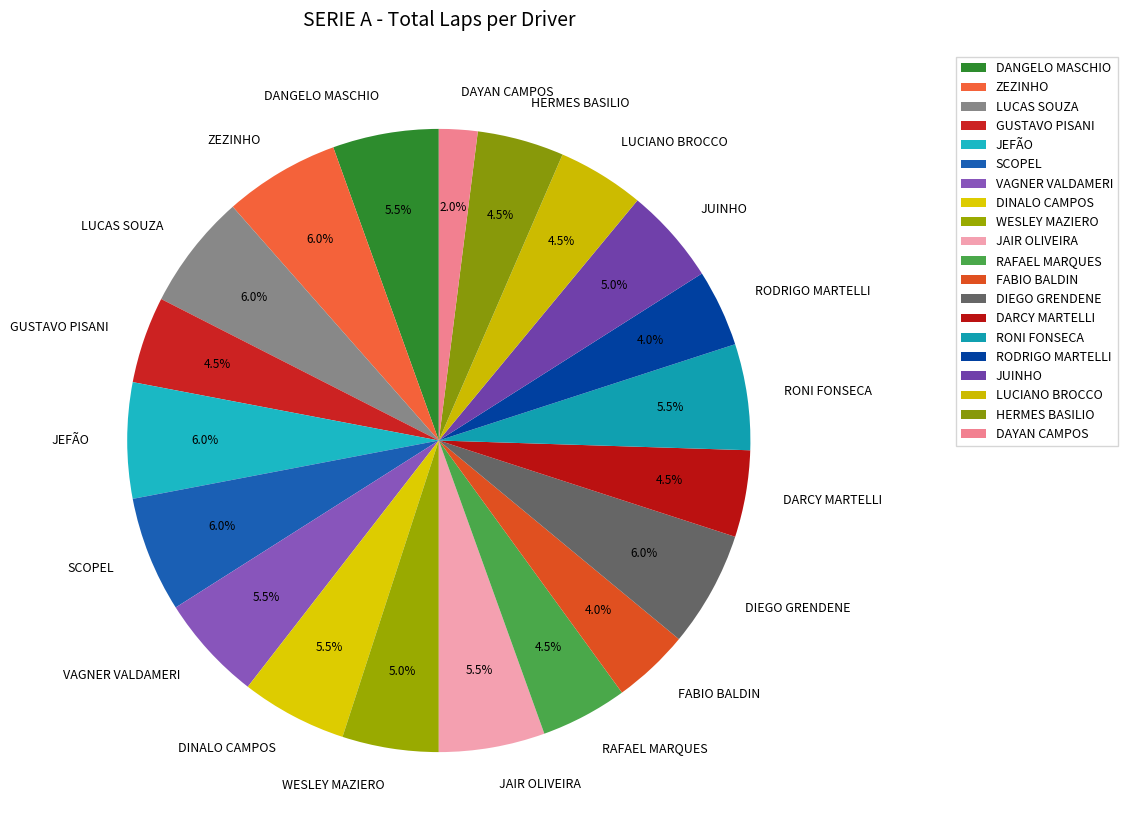

Between LUCAS SOUZA and DANGELO MASCHIO, which is larger?

LUCAS SOUZA